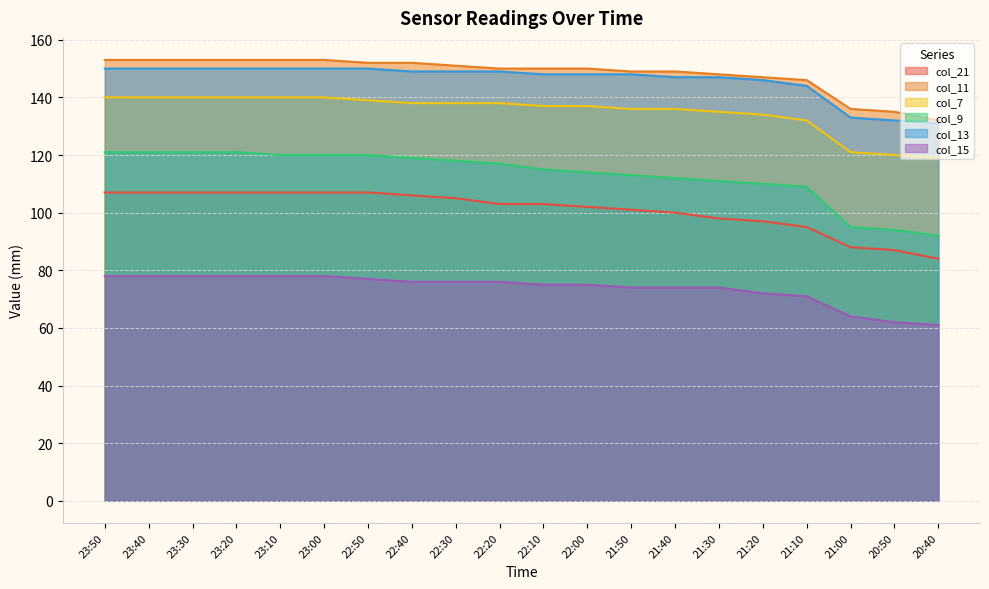

Where does the col_13 series first go above 149?

23:50